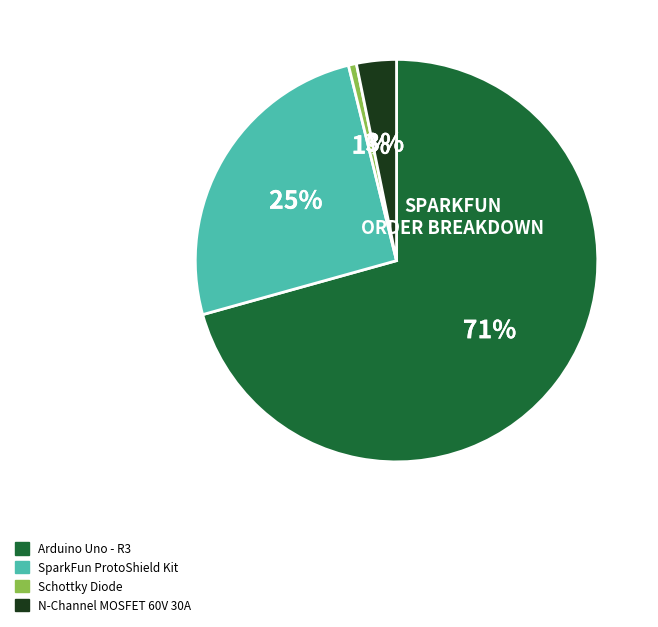

Combined, do SparkFun ProtoShield Kit and N-Channel MOSFET 60V 30A account for over 50%?

No